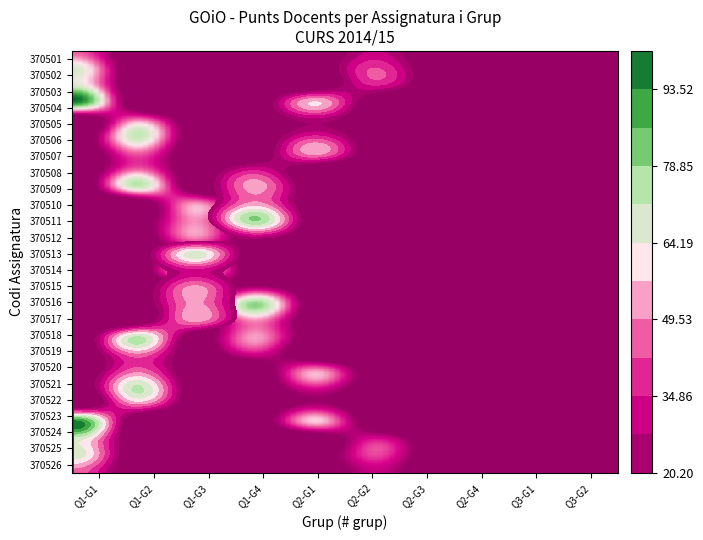

List the labels in order of 370510 value, smallest first.

0, 1, 3, 4, 5, 6, 7, 8, 9, 2